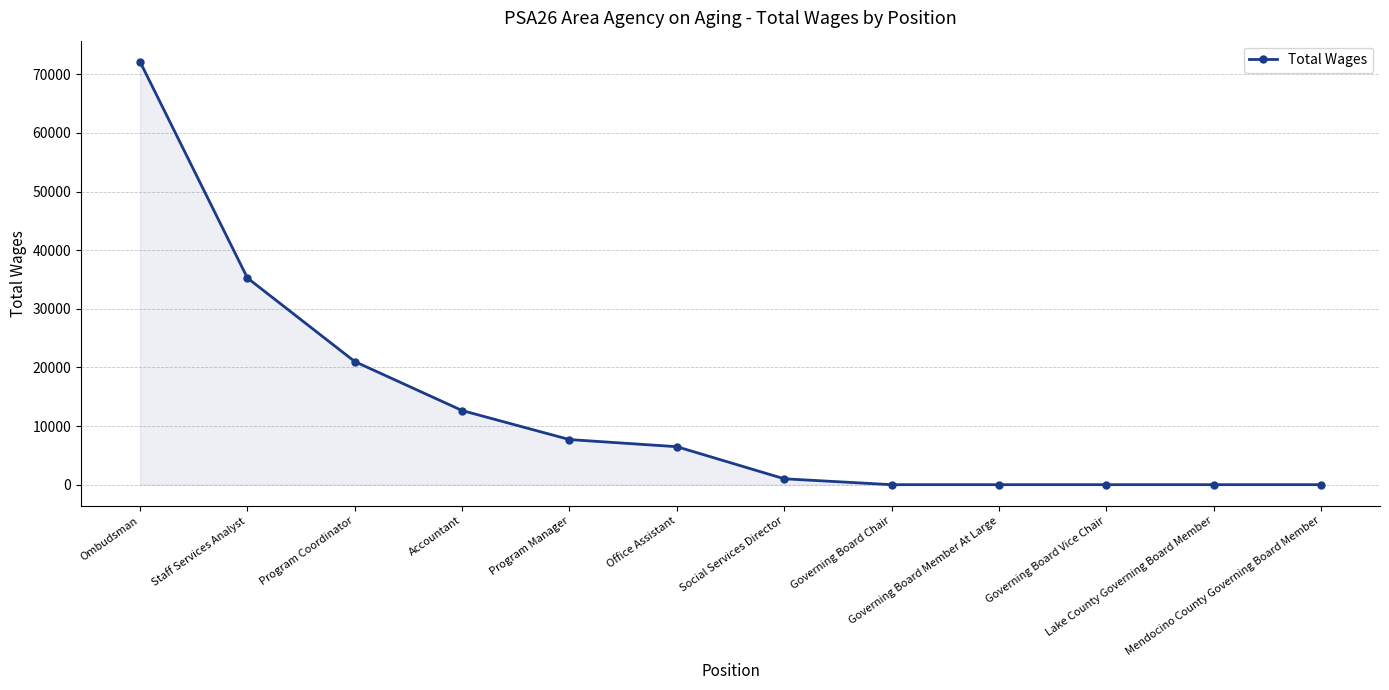

Reading right to left, list all the values displayed in this chart.

0	0	0	0	0	1005	6478	7693	12643	20998	35251	72124